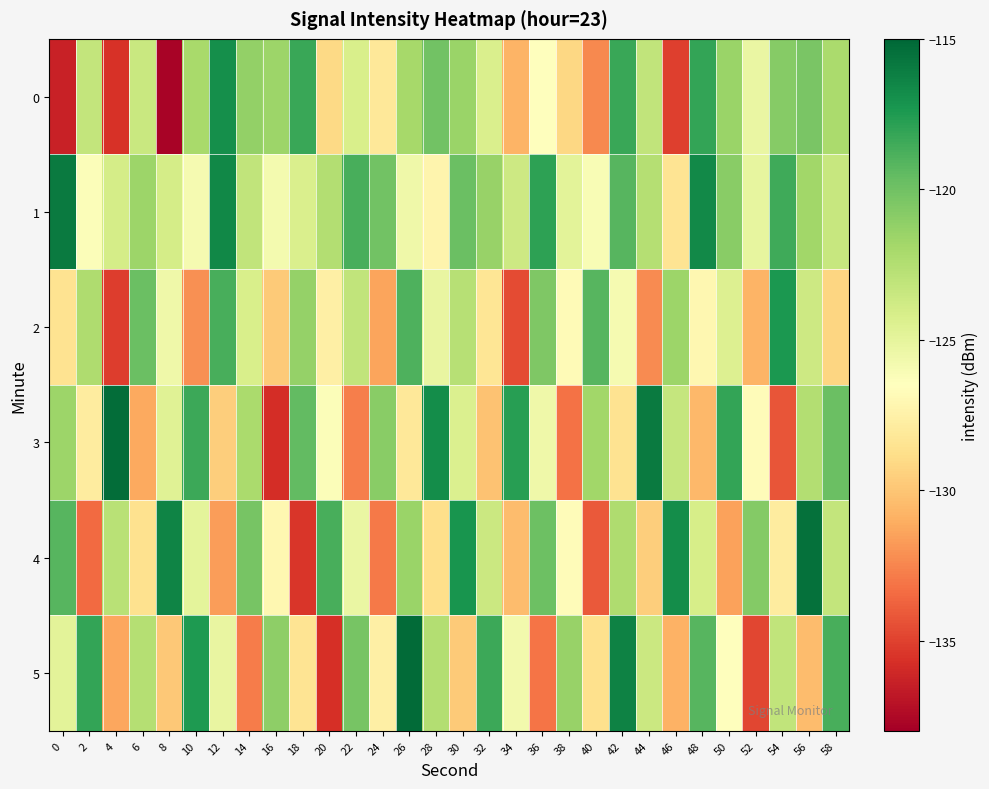

Which category has the lowest value across all series?

8